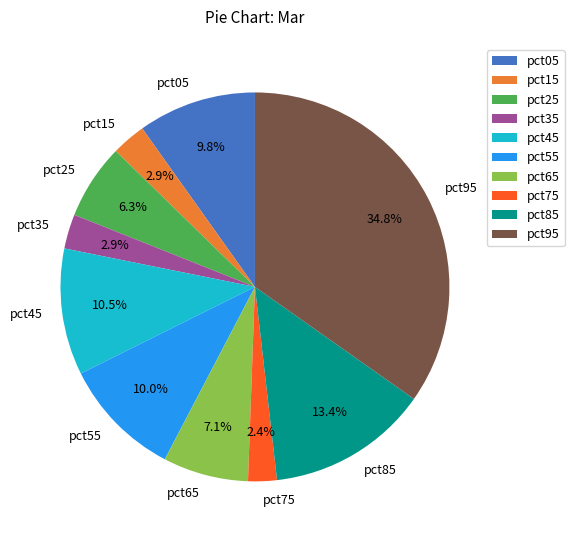

The pct15 slice represents 3% of the pie. True or false?

True